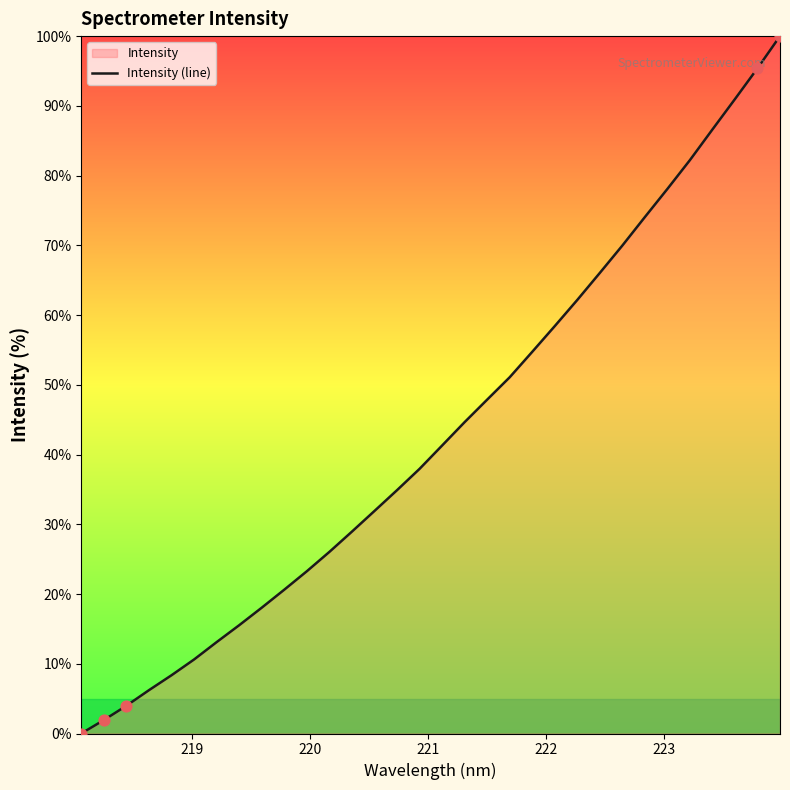

What is the difference between the maximum and minimum values?

100.0